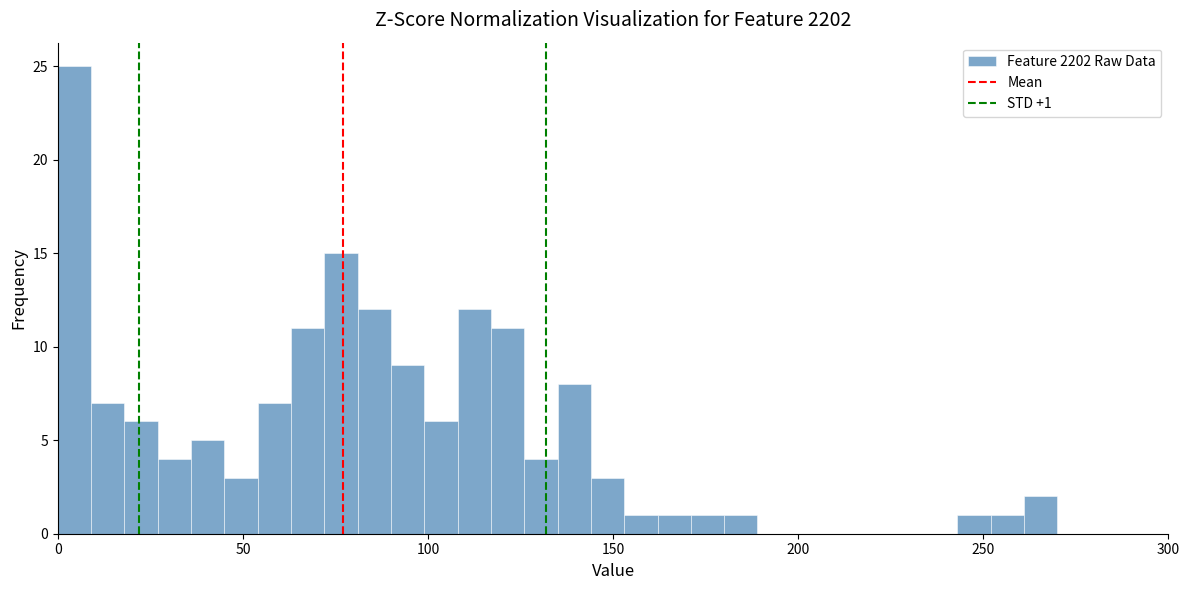

Read against the x-axis, roughly where is the centre of the tallest bar?

5